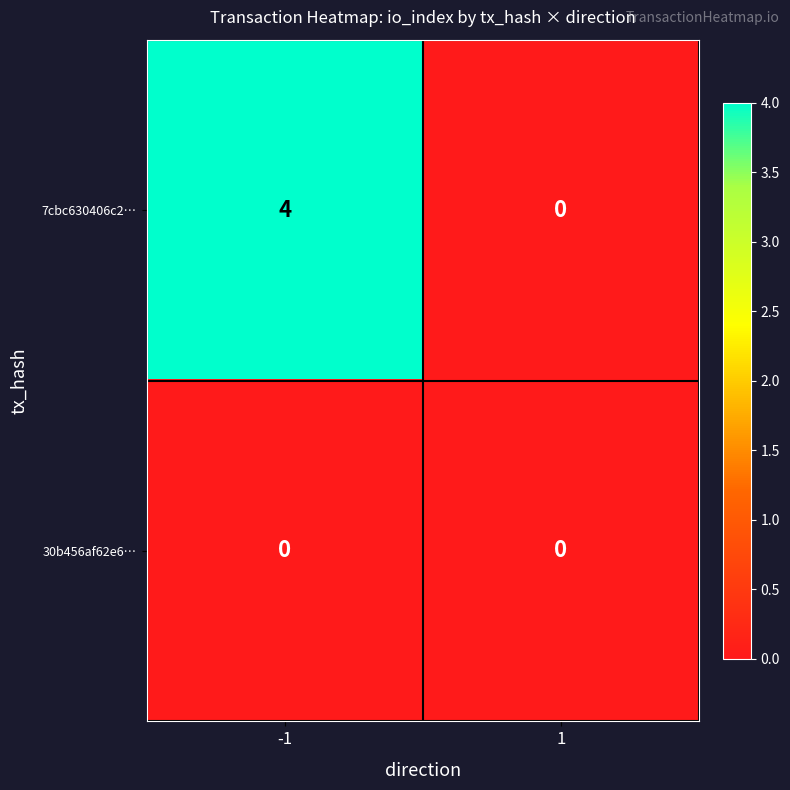

List the labels in order of 7cbc630406c2… value, smallest first.

1, -1